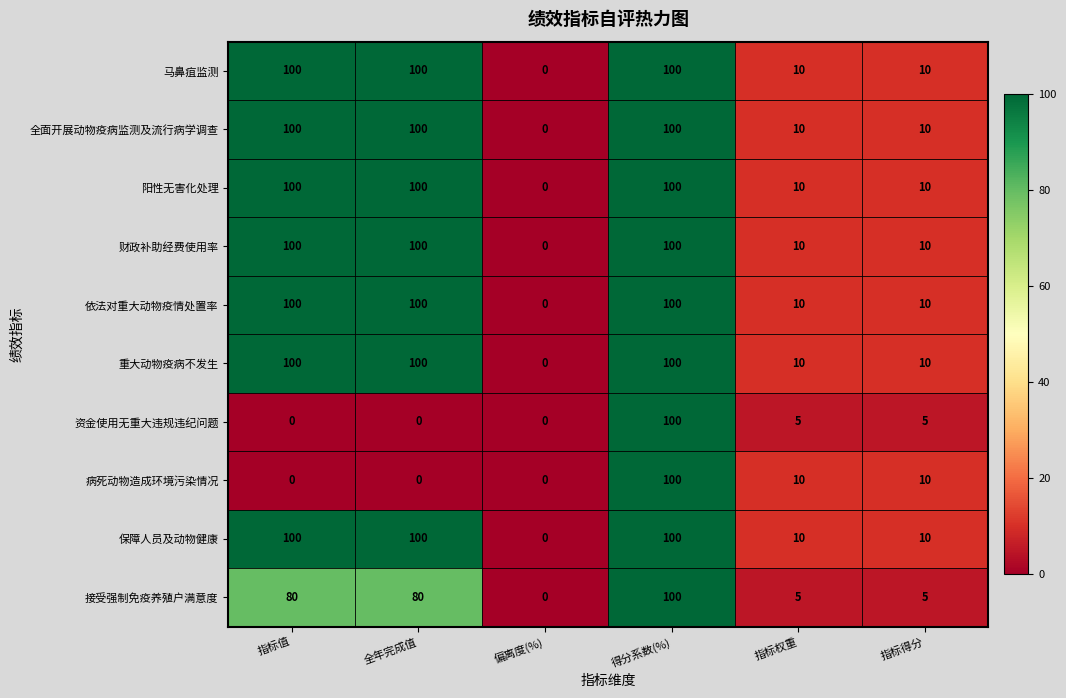

What is the sum of the 阳性无害化处理 values at 指标得分 and 得分系数(%)?

110